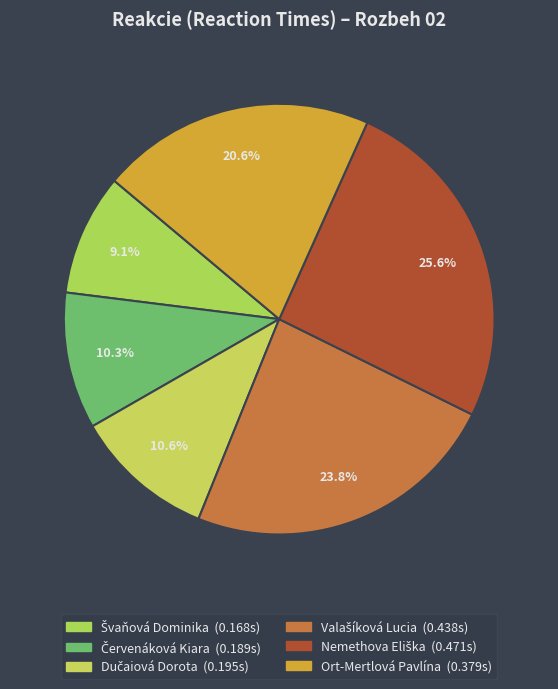

Is it true that Dučaiová Dorota is 11% of the pie?

True